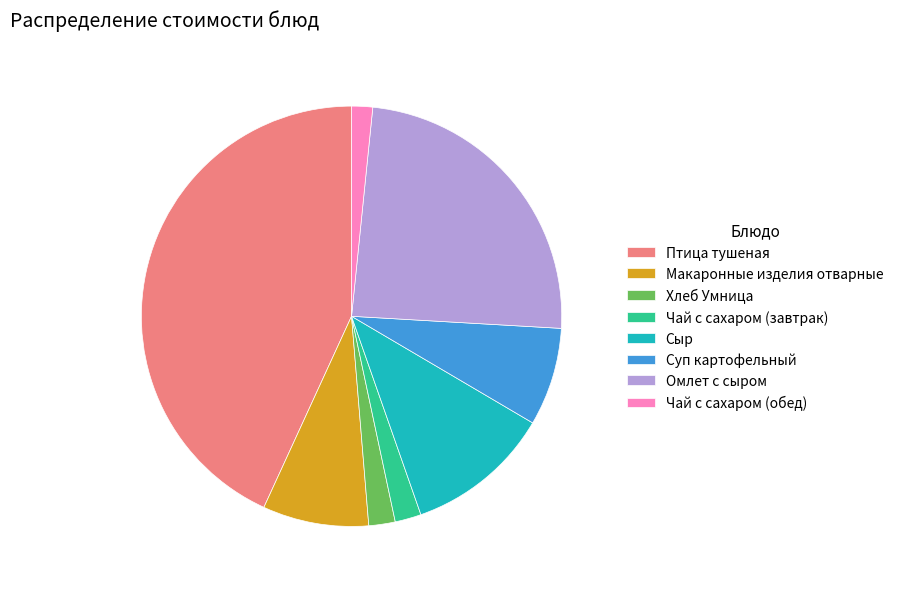

How many segments does this pie chart have?

8